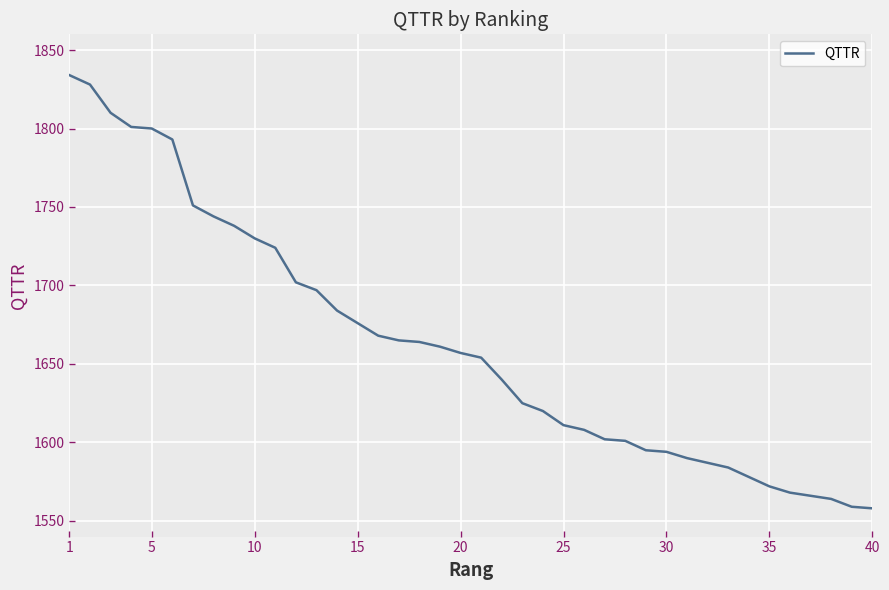

What is the difference between the maximum and minimum values?

276